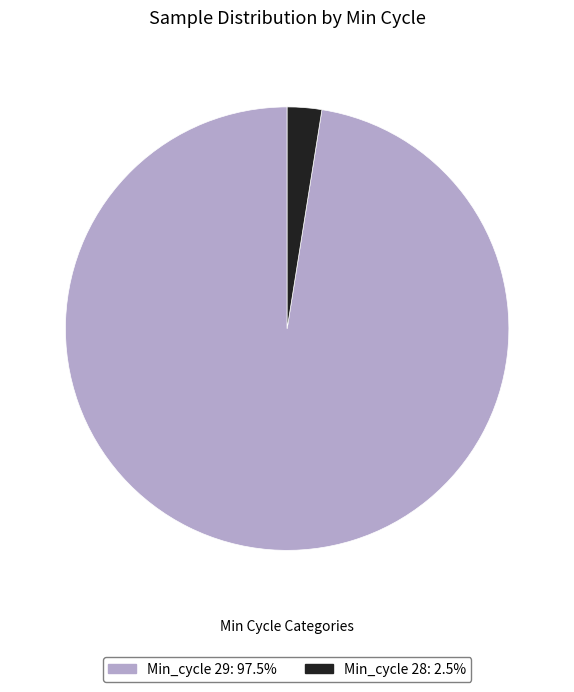

Does any single category account for the majority?

Yes